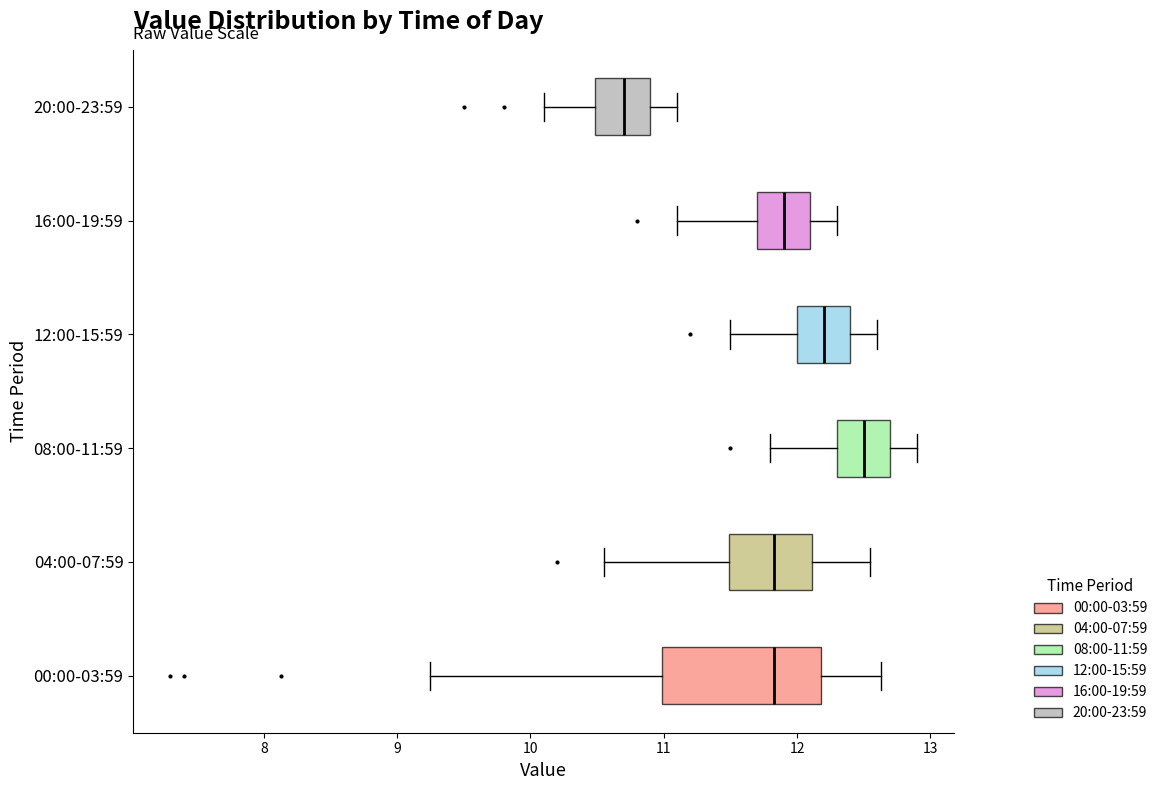

Comparing the boxes themselves (not the whiskers), which one is the widest?

00:00-03:59